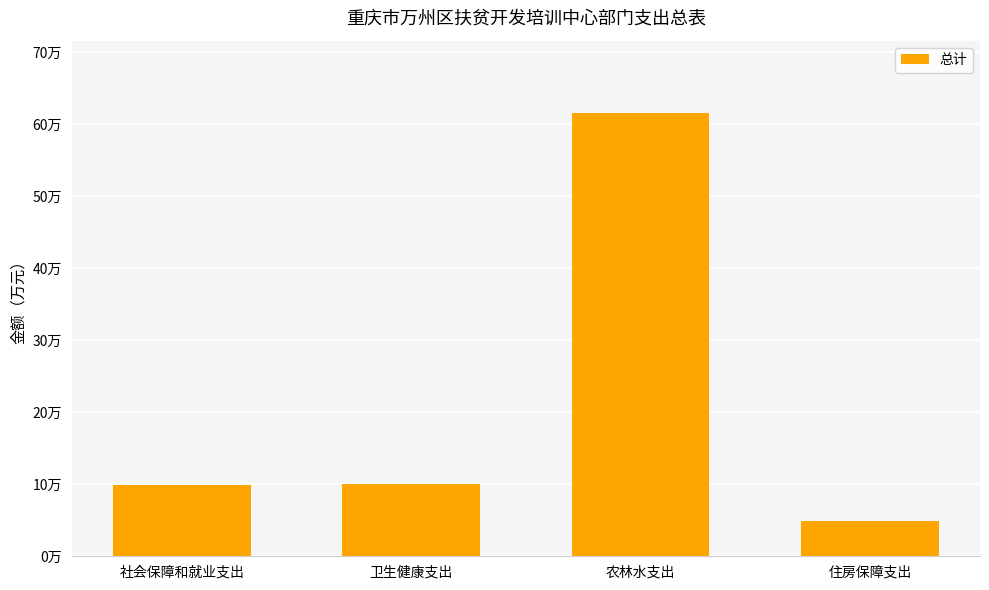

At which label is the value closest to 33?

卫生健康支出